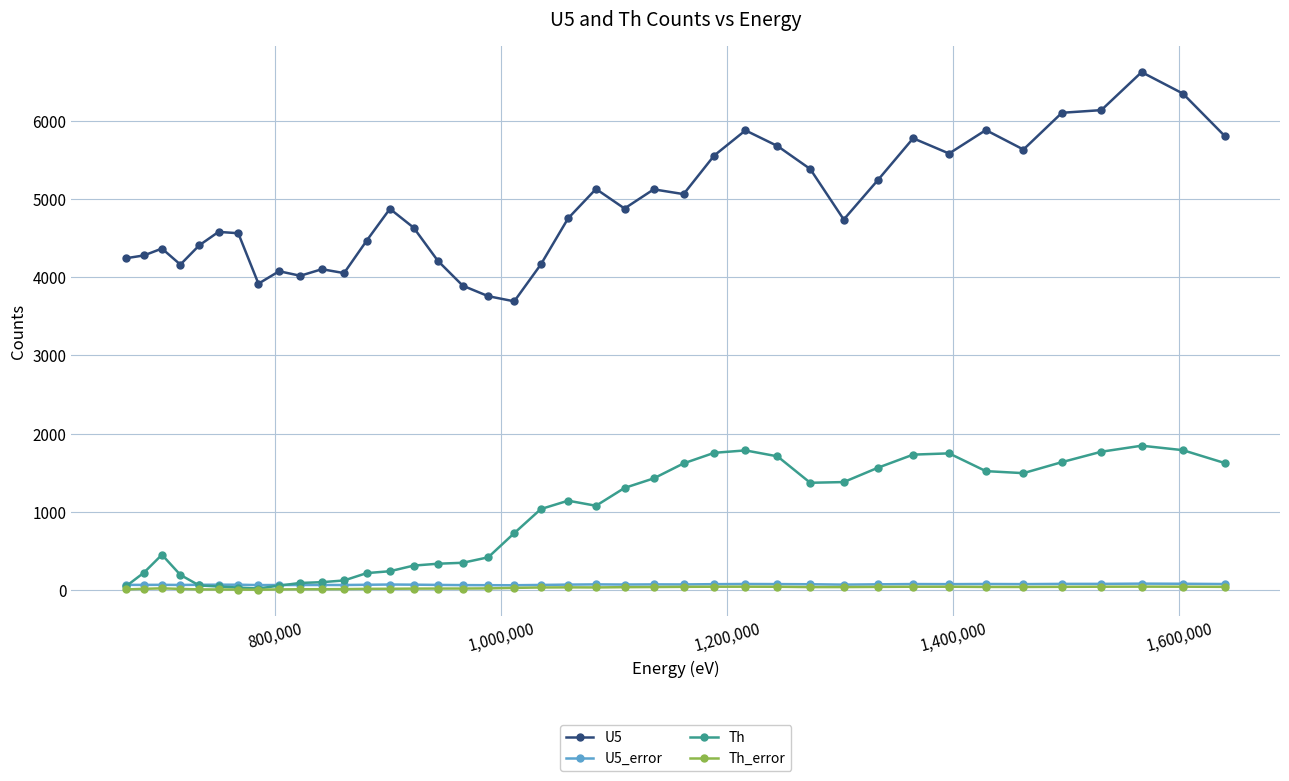

Which series has the widest spread of values?

U5